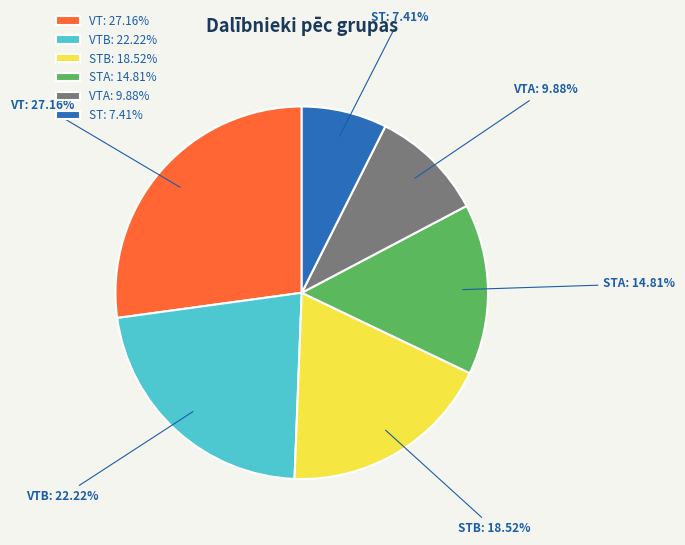

To the nearest percent, what is the difference between the VTB and ST slice percentages?

15%